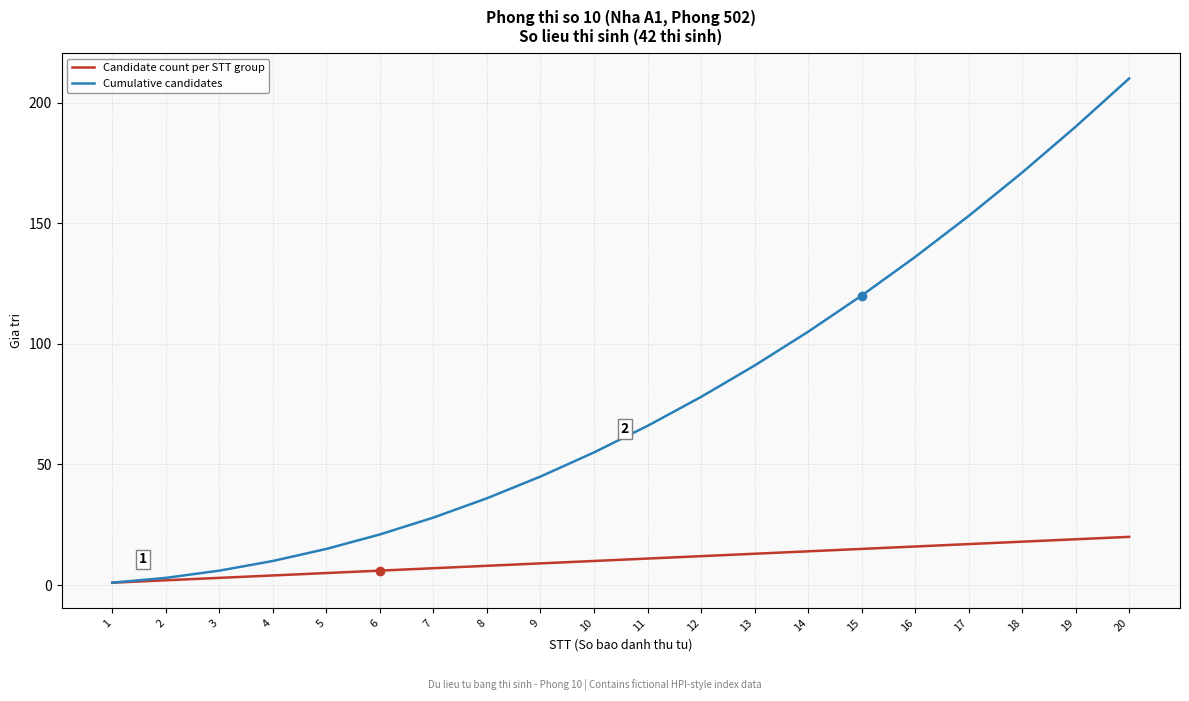

True or false: Cumulative candidates has a value of 3 at 2.

True